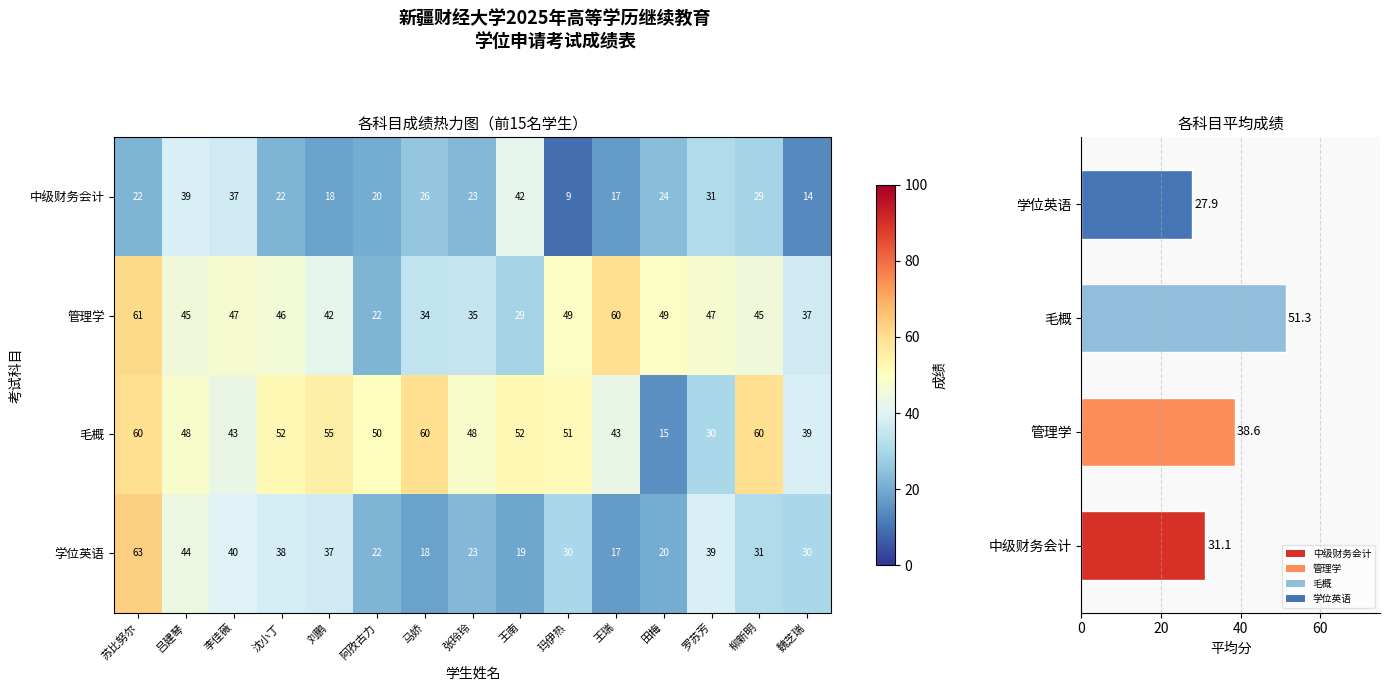

Rank the series by their maximum value, from highest to lowest.

学位英语, 管理学, 毛概, 中级财务会计